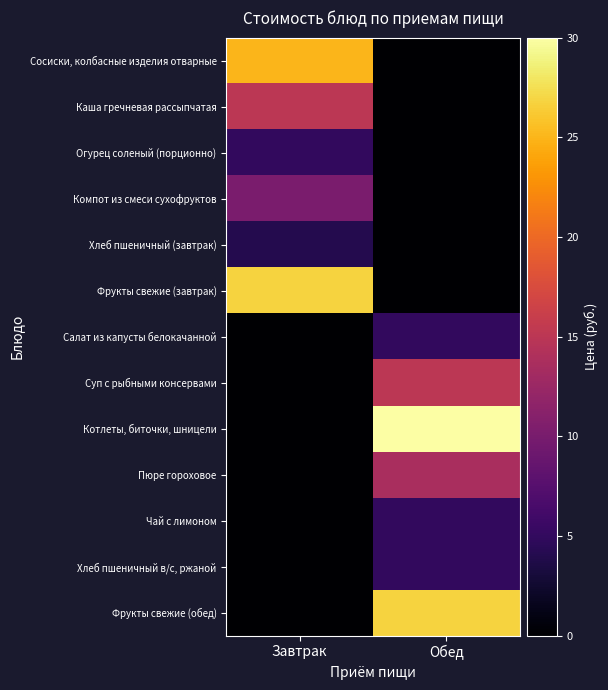

How many categories are shown in the chart?

2